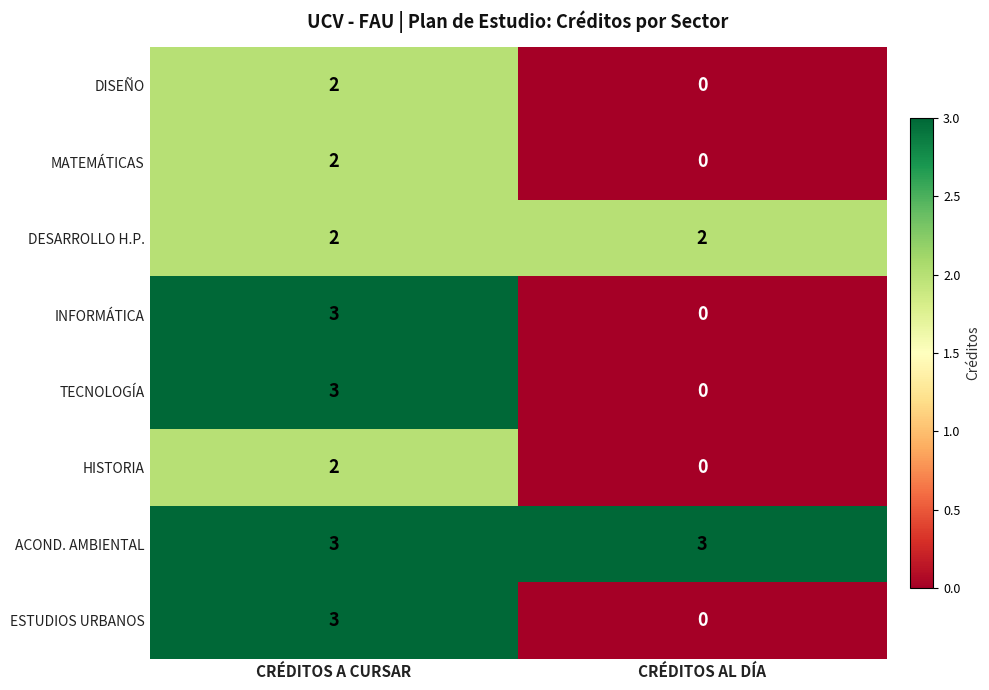

Reading right to left, transcribe all the data shown in this chart.

DISEÑO: 0	2
MATEMÁTICAS: 0	2
DESARROLLO H.P.: 2	2
INFORMÁTICA: 0	3
TECNOLOGÍA: 0	3
HISTORIA: 0	2
ACOND. AMBIENTAL: 3	3
ESTUDIOS URBANOS: 0	3